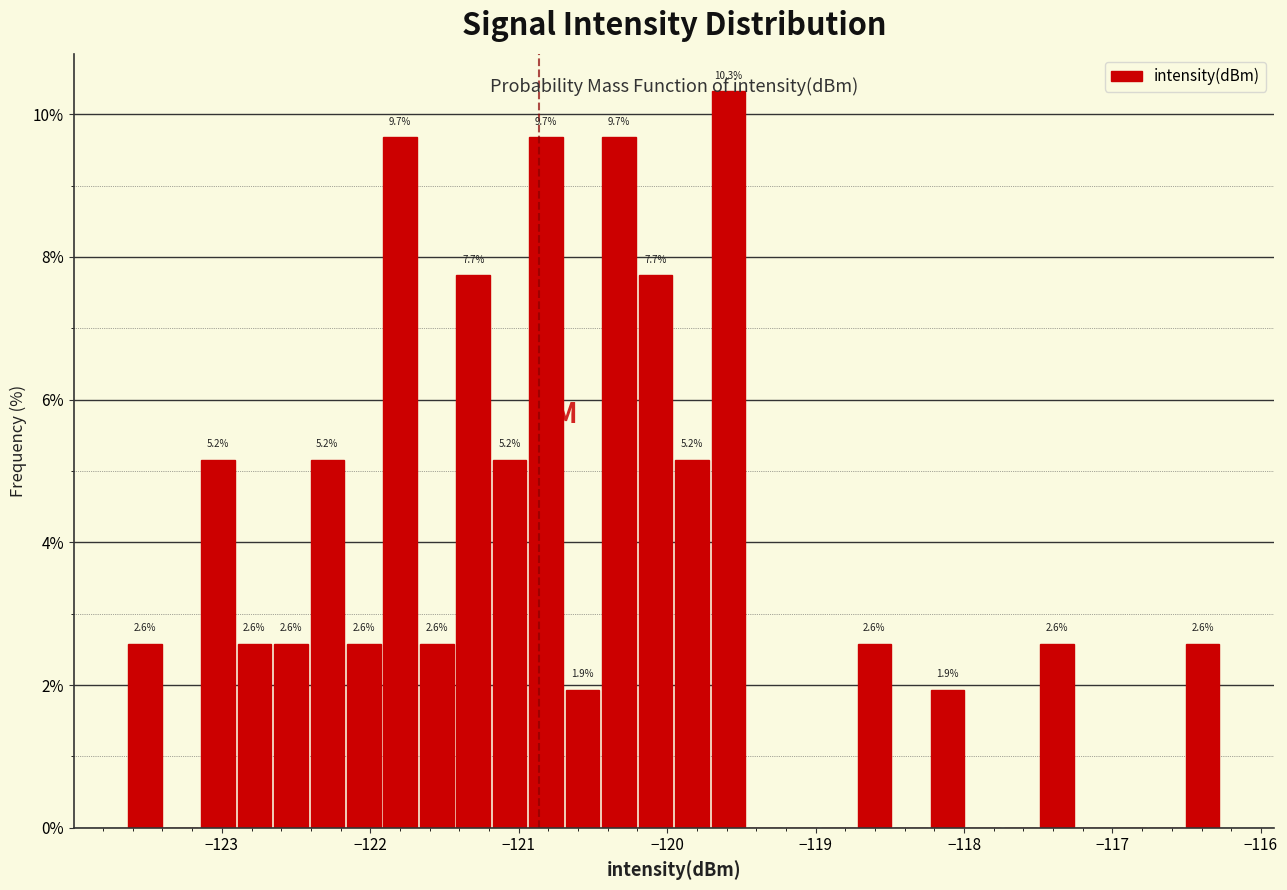

Read against the x-axis, roughly where is the centre of the tallest bar?

-119.6